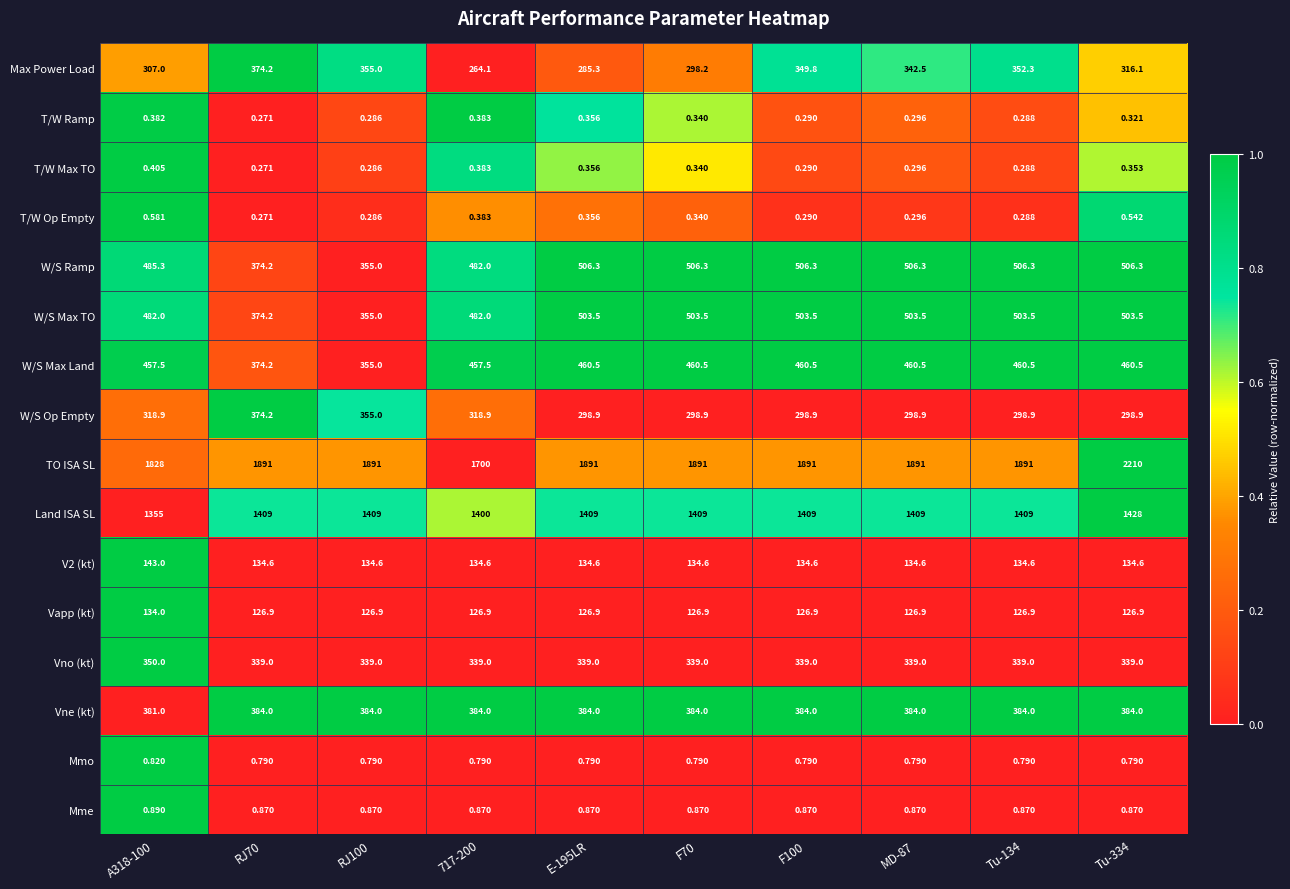

Is the value of Vno (kt) at Tu-134 greater than the value of Vne (kt) at Tu-134?

No